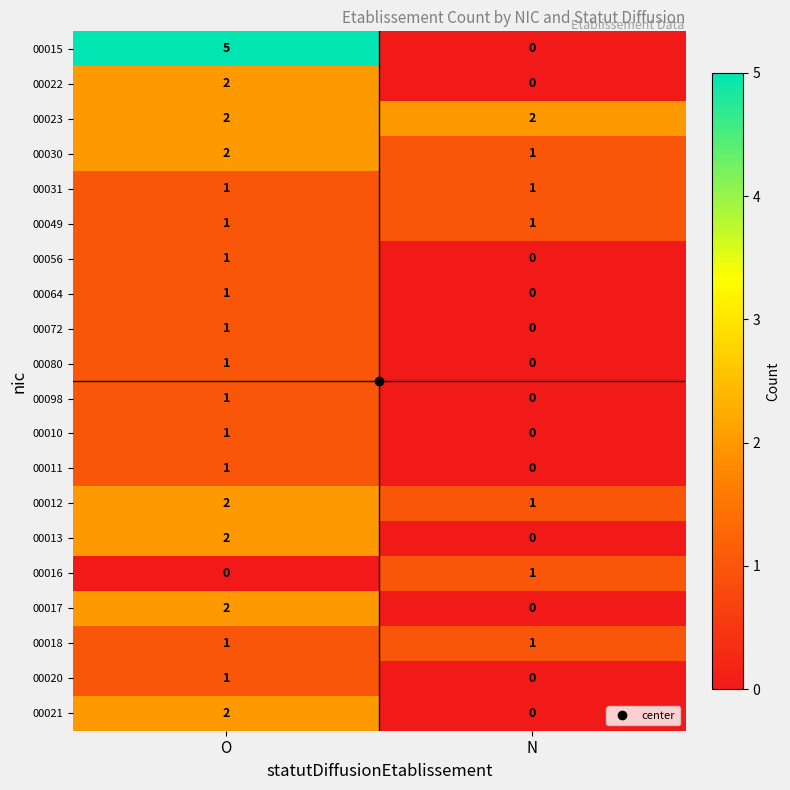

Between O and N, which series saw the biggest shift?

00015